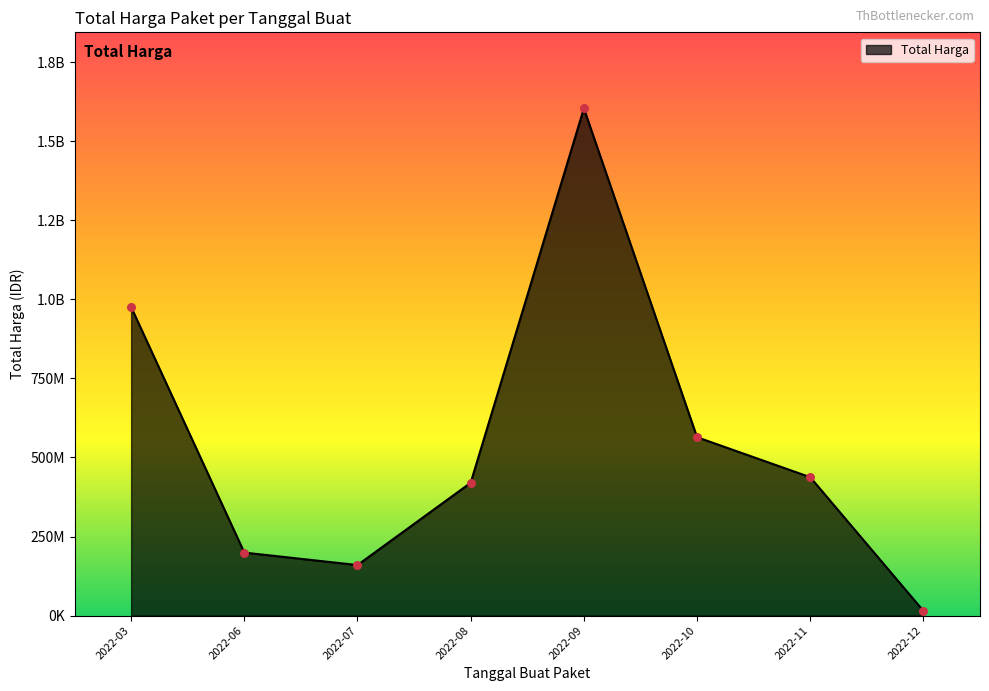

Is this an area chart (filled region under the line)?

Yes